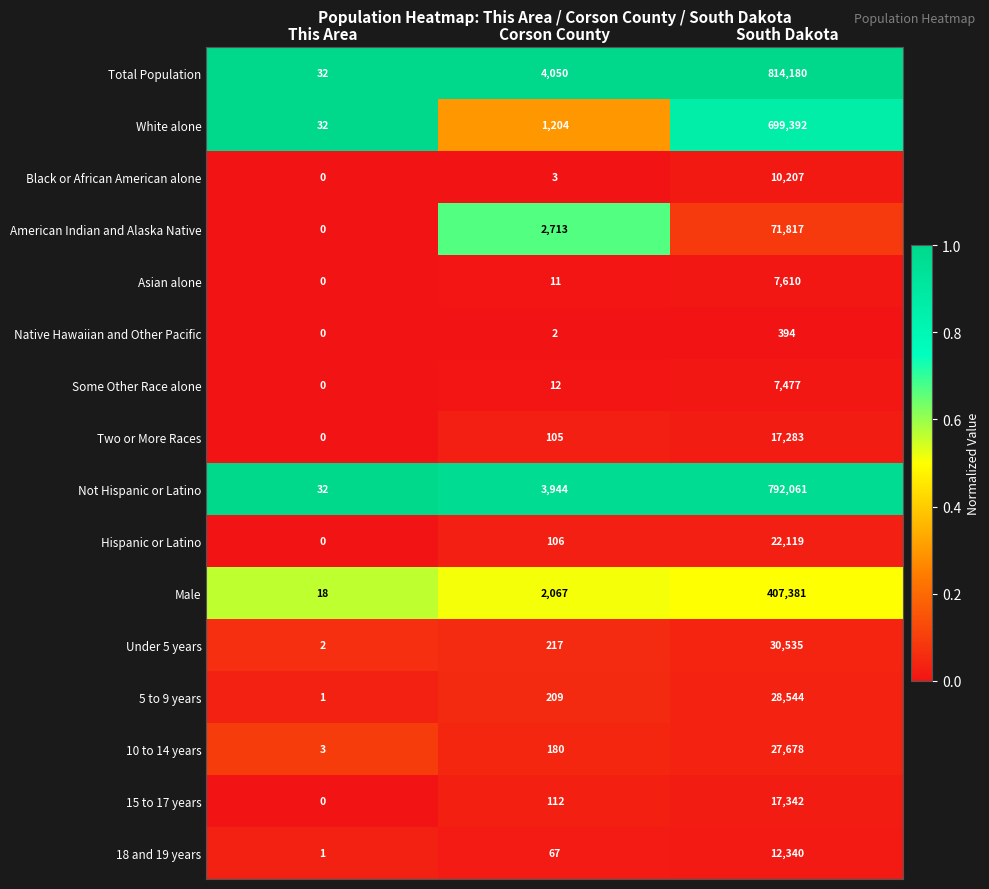

At which category does the chart reach its minimum across all series?

This Area